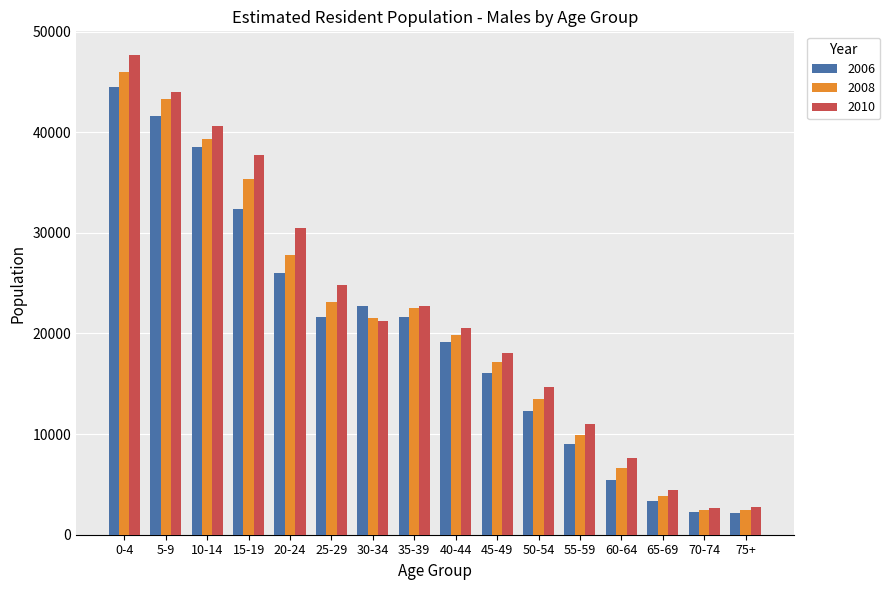

What is the difference between the 2006 values at 0-4 and 20-24?

18473